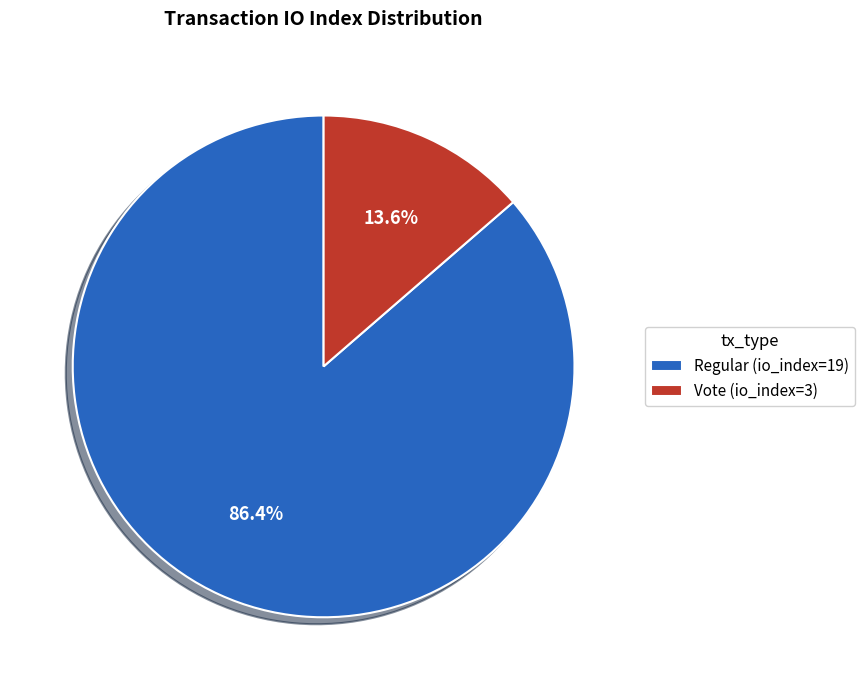

What is the total percentage of Vote (io_index=3) and Regular (io_index=19)?

100.0%